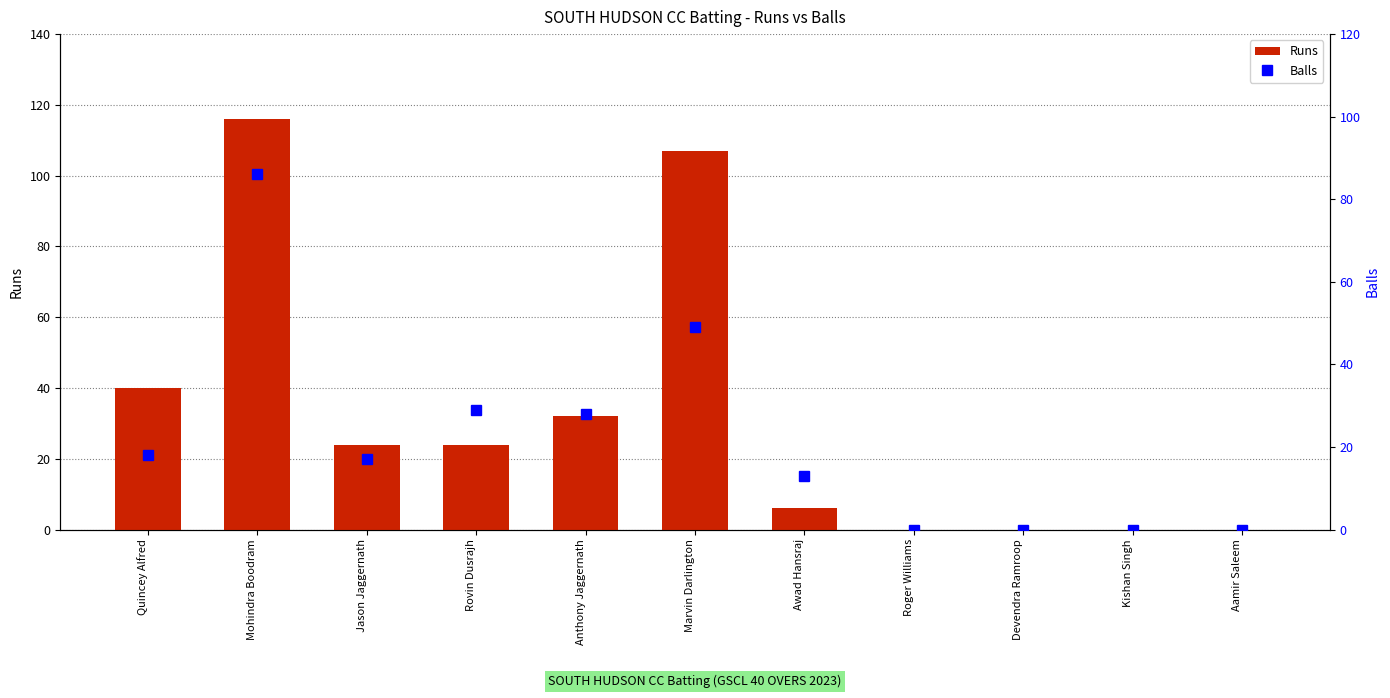

The value of Balls at Jason Jaggernath is 17. True or false?

True